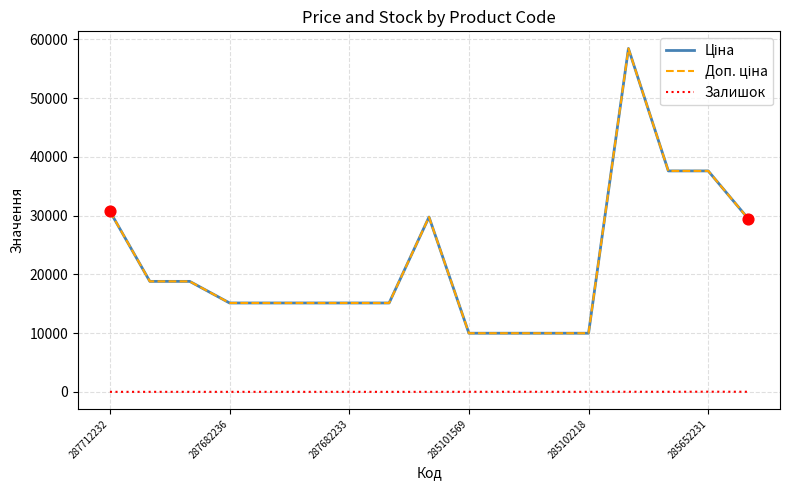

Which series has the largest total across all categories?

Ціна